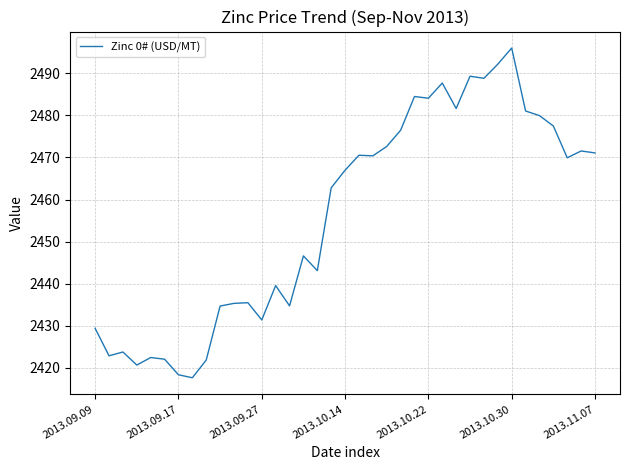

What is the difference between the maximum and minimum values?

78.4